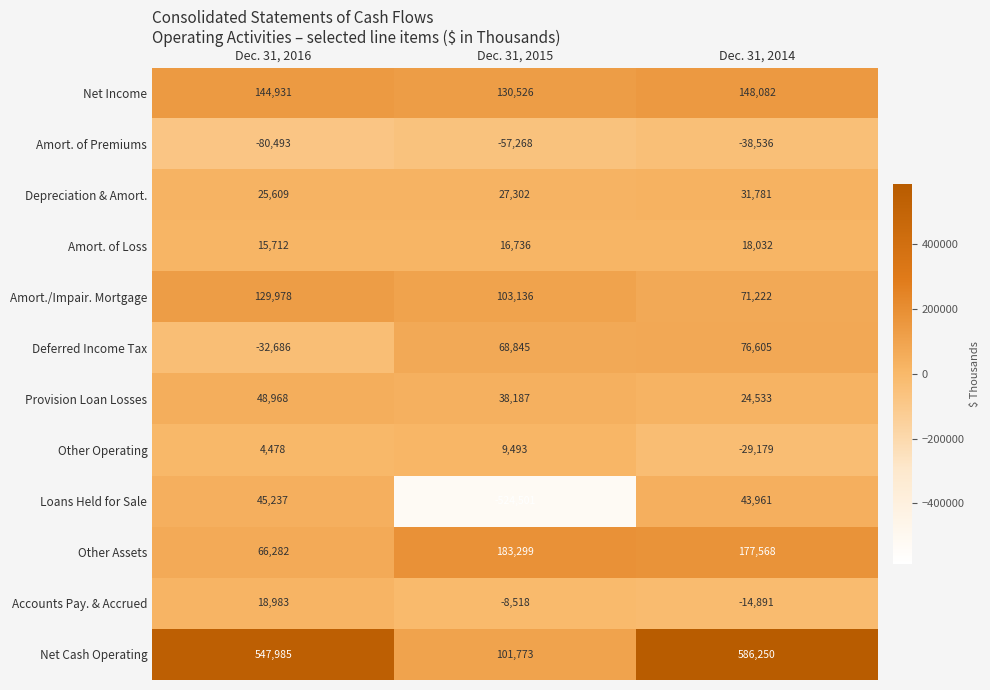

How many data points does each series have?

3